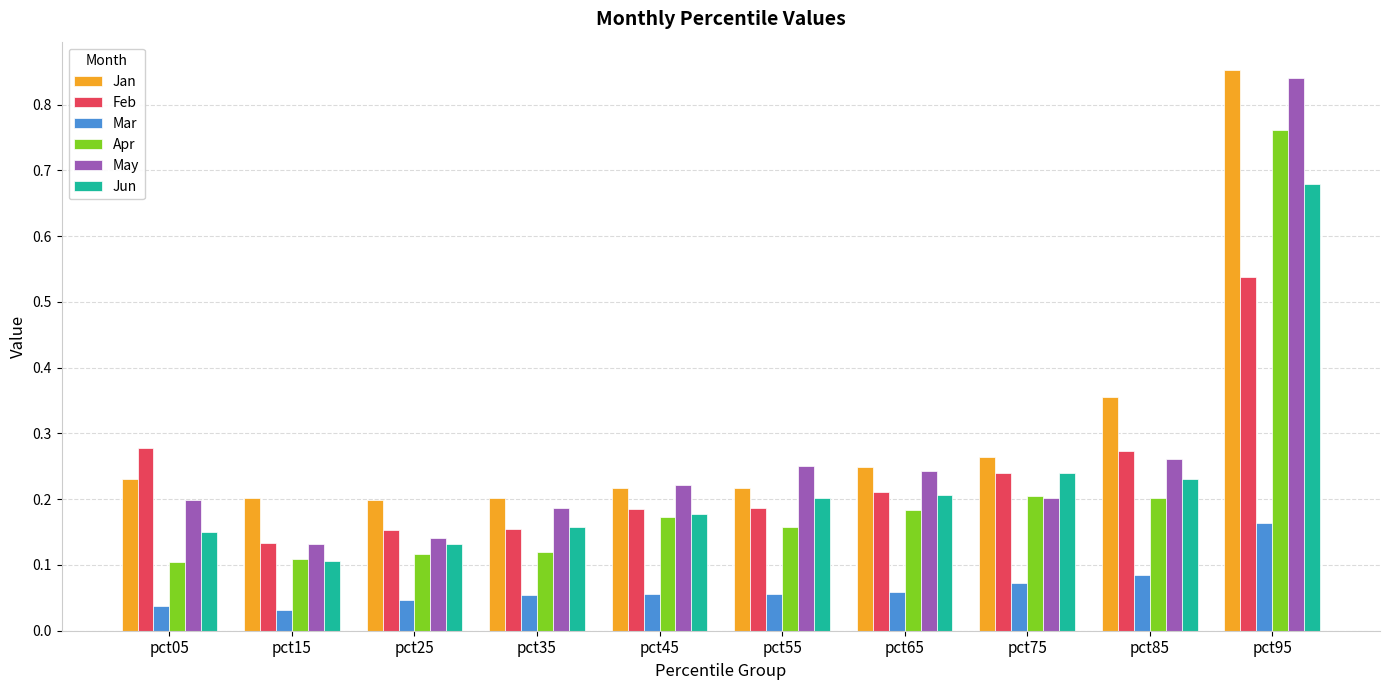

How many bars are there in each group?

6